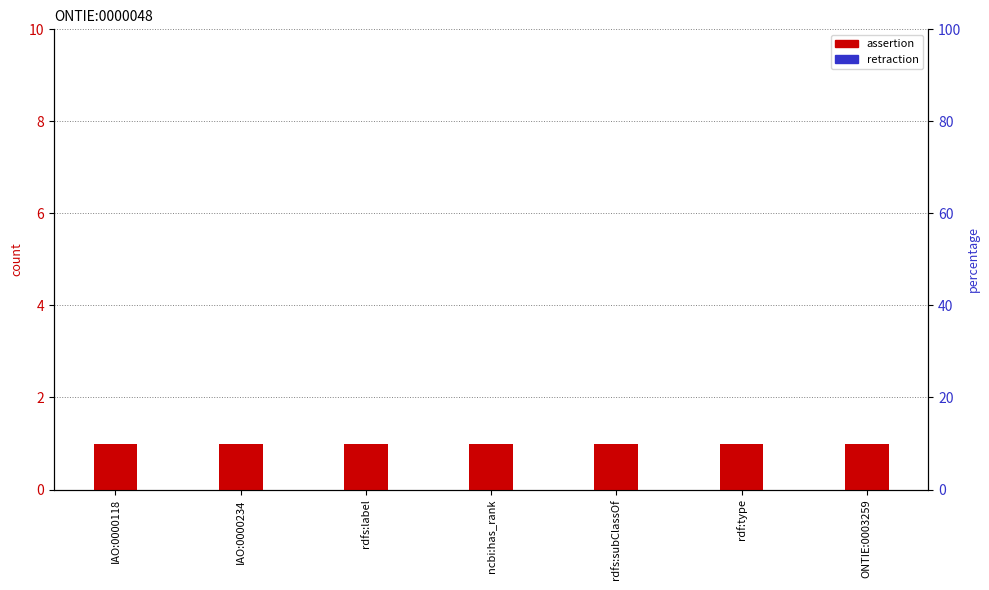

Which category has the highest value in the retraction series?

IAO:0000118